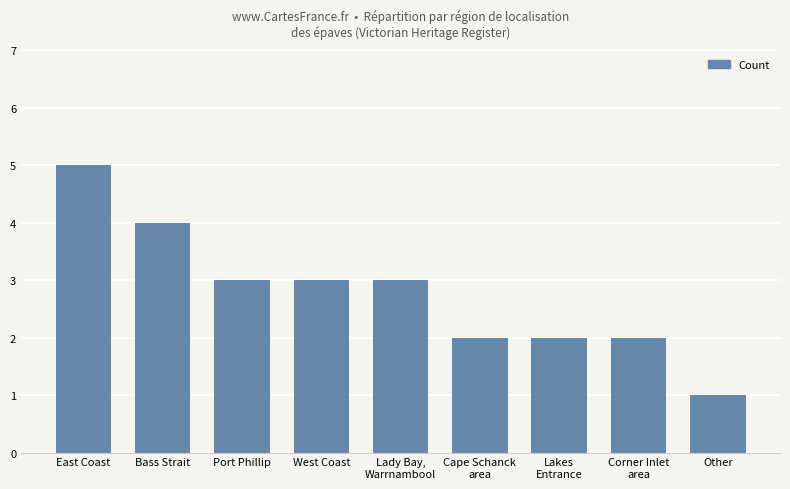

Count the number of data series in this chart.

1